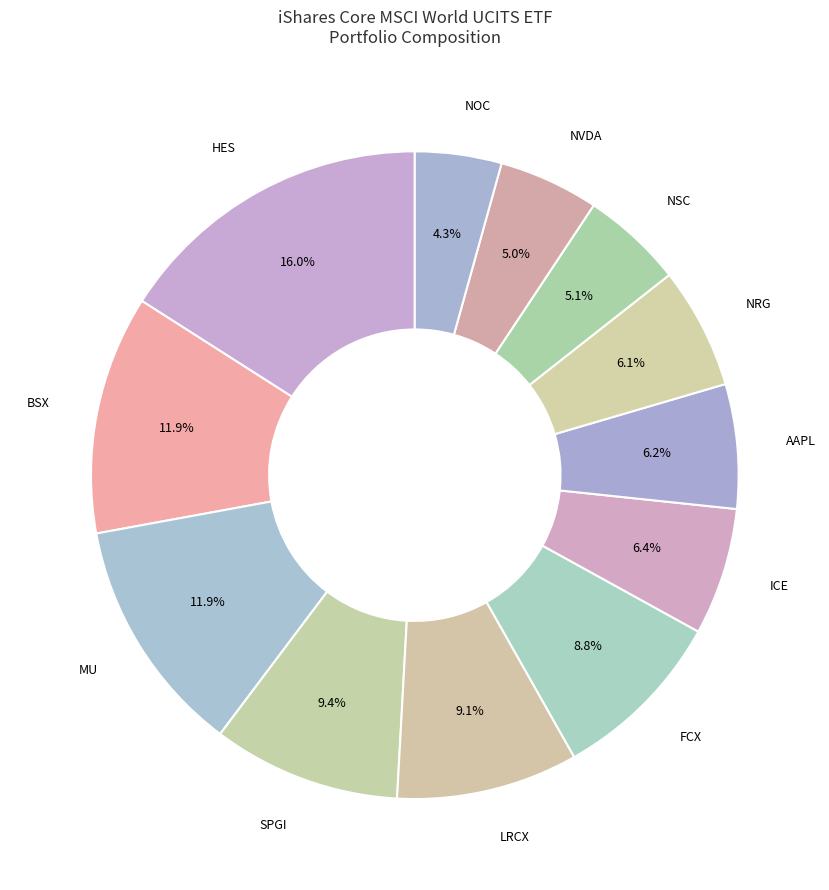

True or false: ICE accounts for 1% of the total.

False